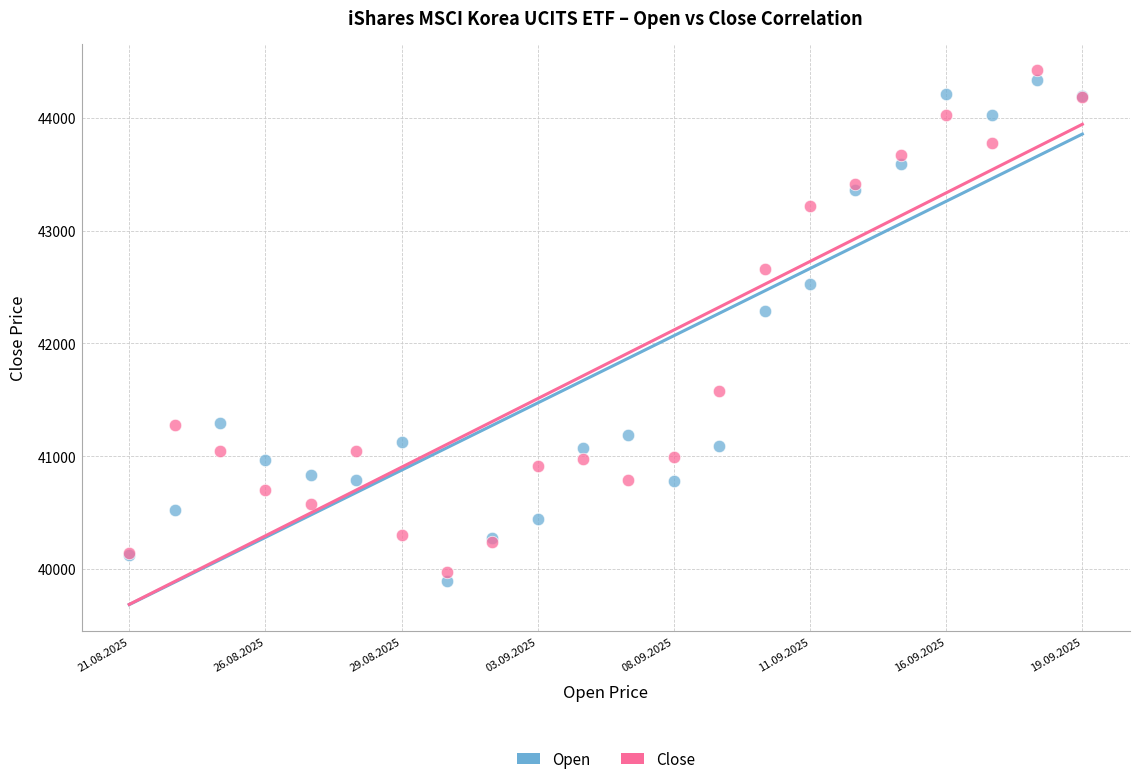

What are all the series names shown in the legend?

Open, Close